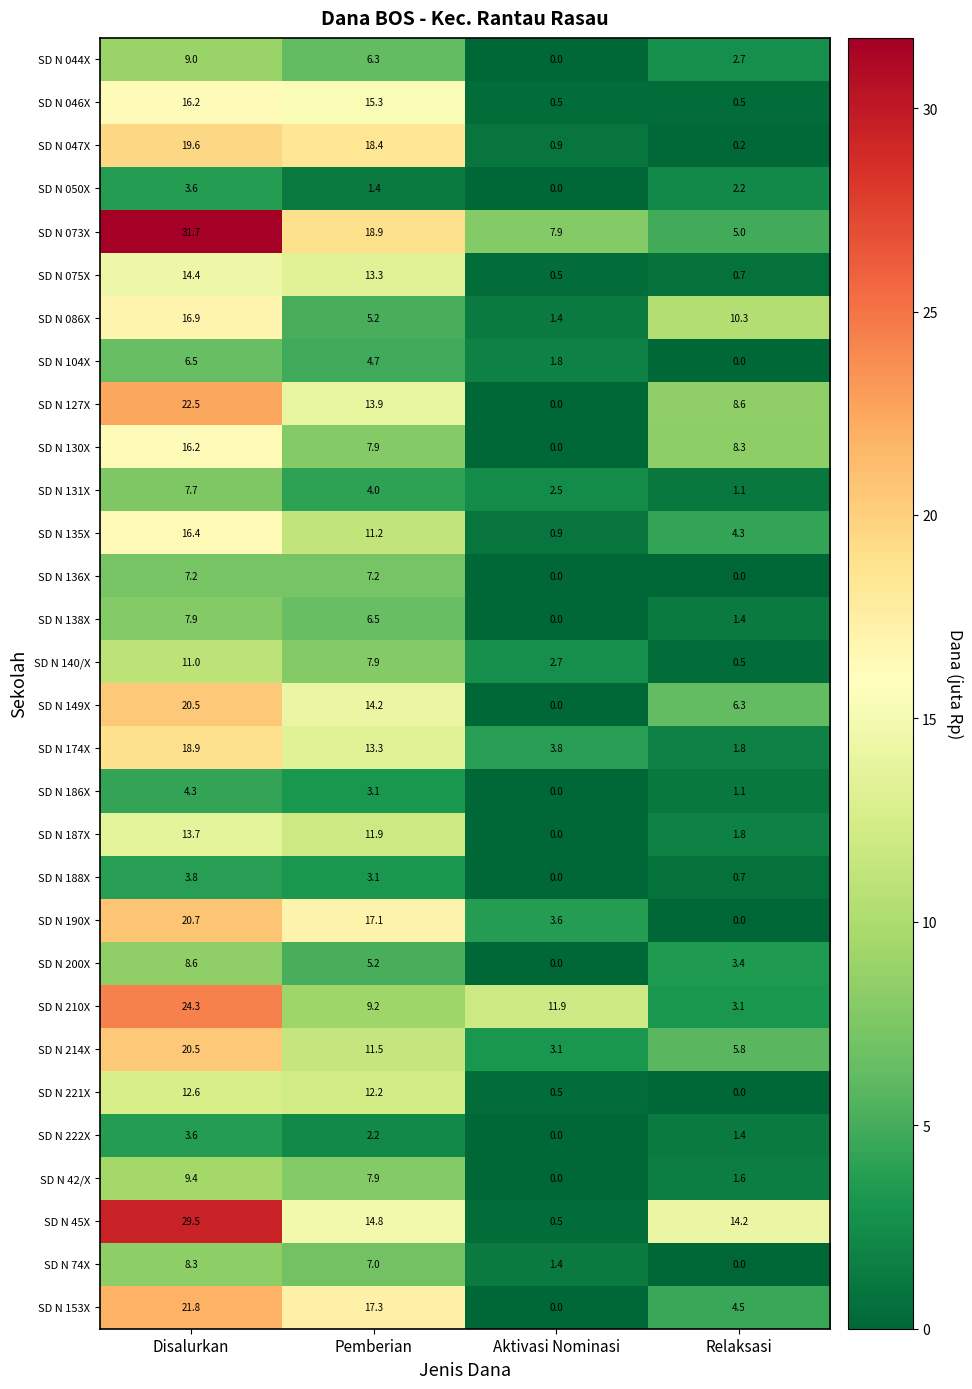

At how many categories does at least one series exceed 13?

3